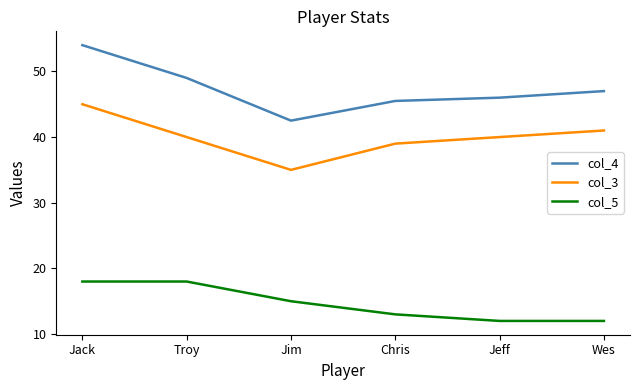

At how many categories does at least one series exceed 20?

6